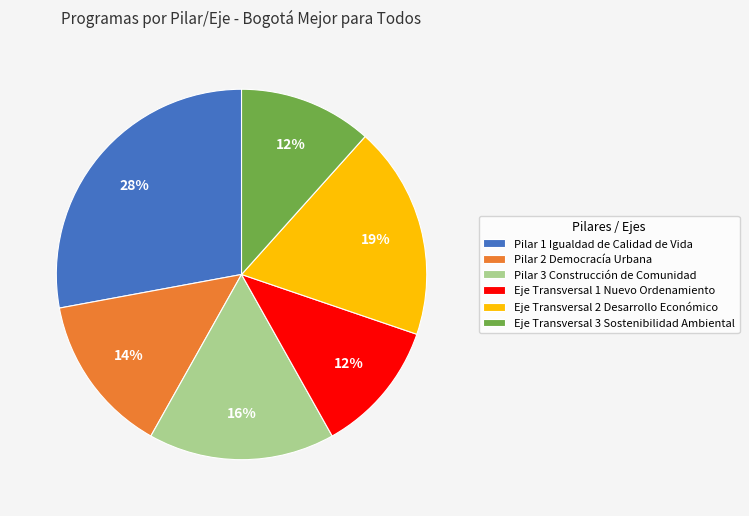

Does any single category account for the majority?

No